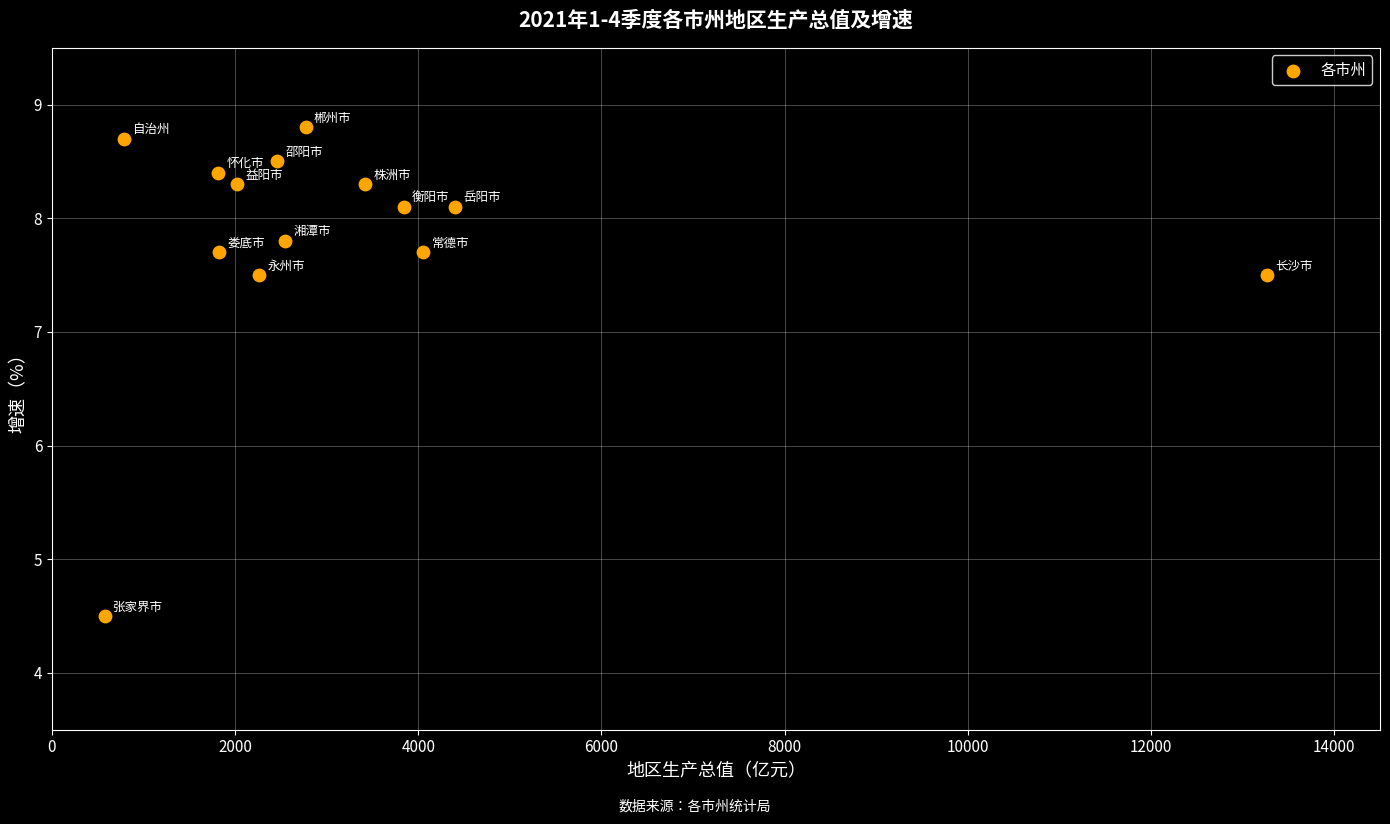

What is the range of X values (max minus min)?

12690.4